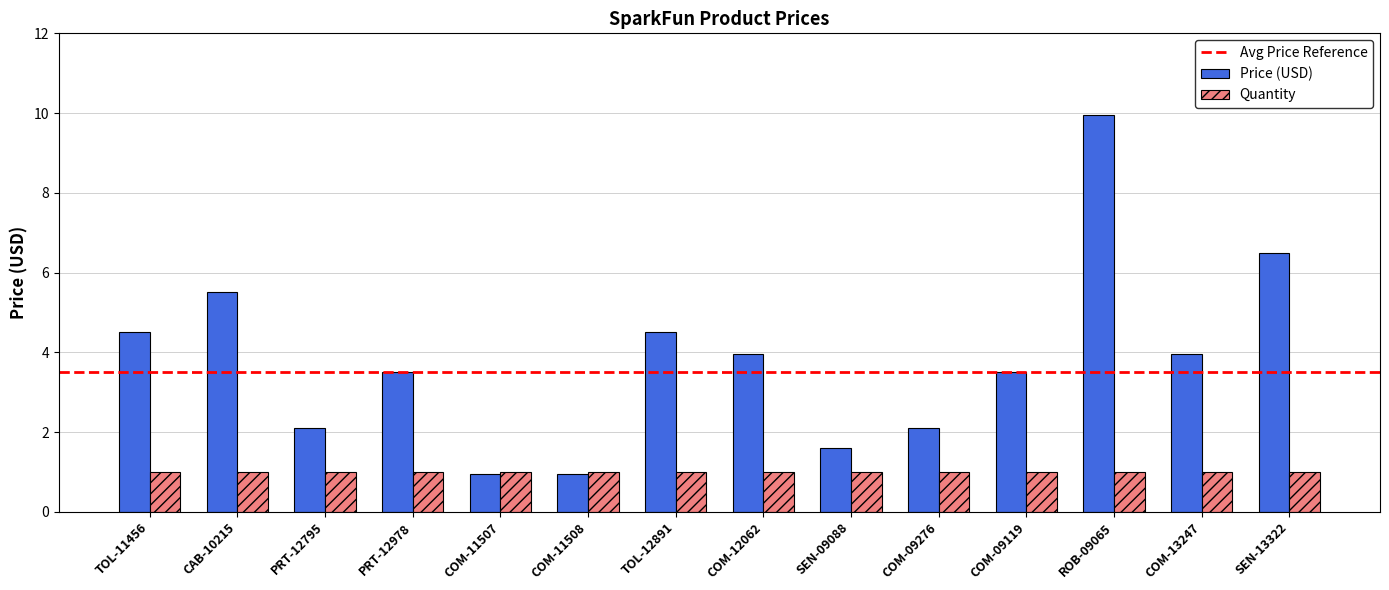

Count the number of data series in this chart.

2